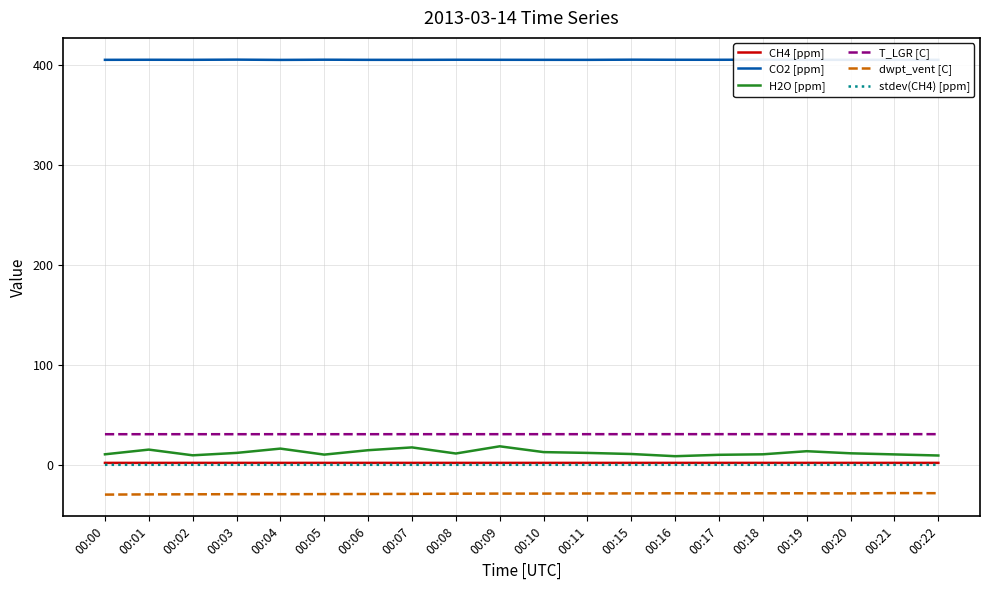

Between 00:07 and 00:16, which series saw the biggest shift?

H2O [ppm]